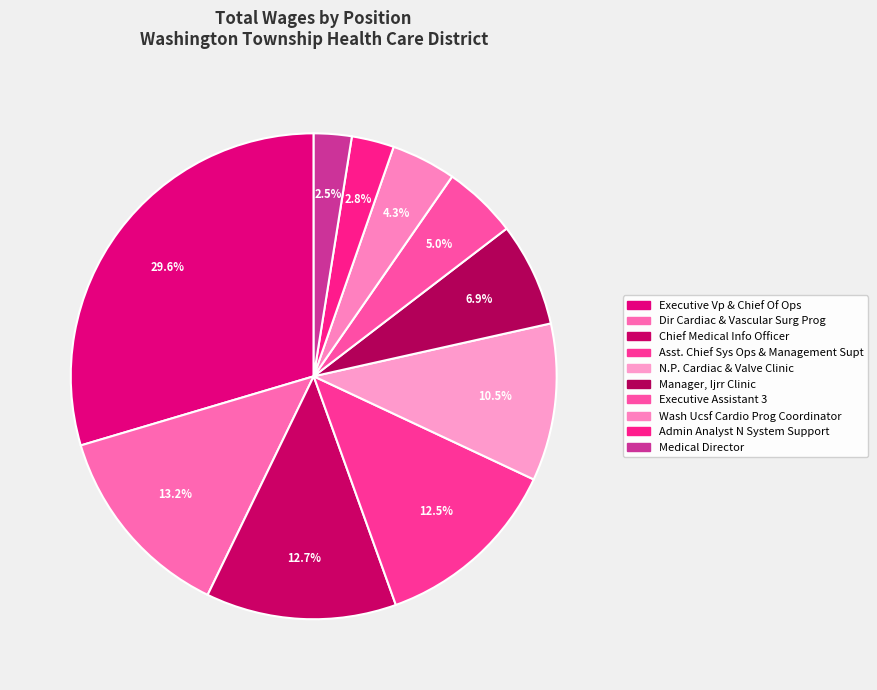

The N.P. Cardiac & Valve Clinic slice represents 1% of the pie. True or false?

False